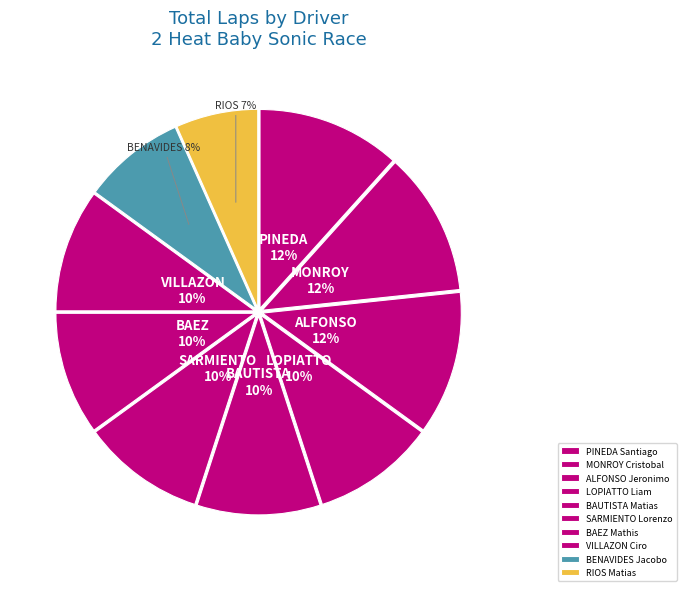

To the nearest percent, what percentage of the pie is BAUTISTA Matias?

10%